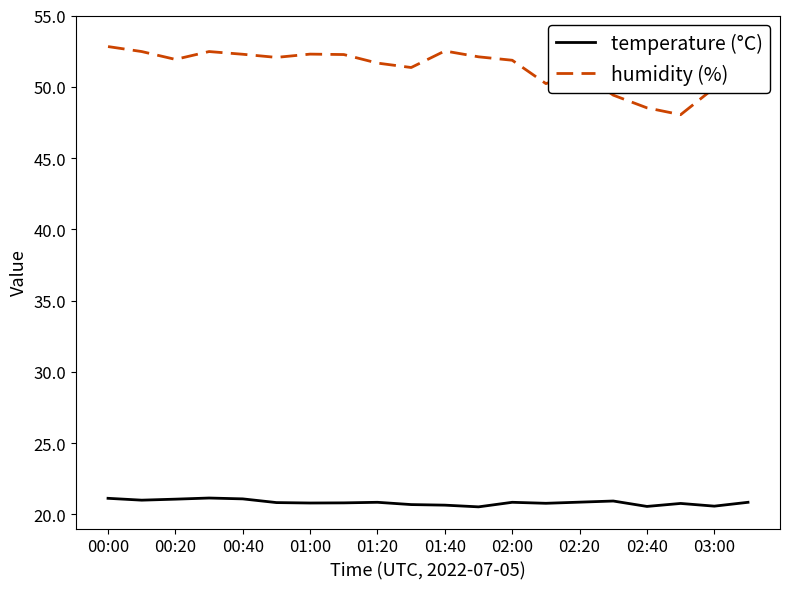

True or false: temperature (°C) and humidity (%) intersect in this chart.

False